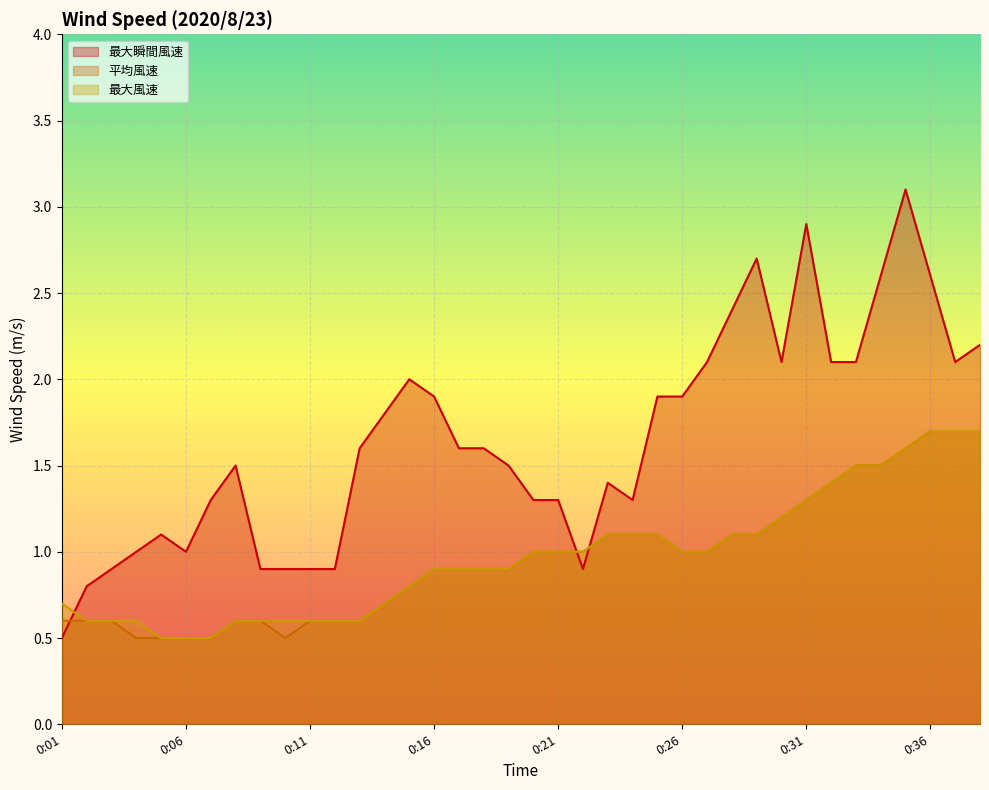

What are all the series names shown in the legend?

最大瞬間風速, 平均風速, 最大風速